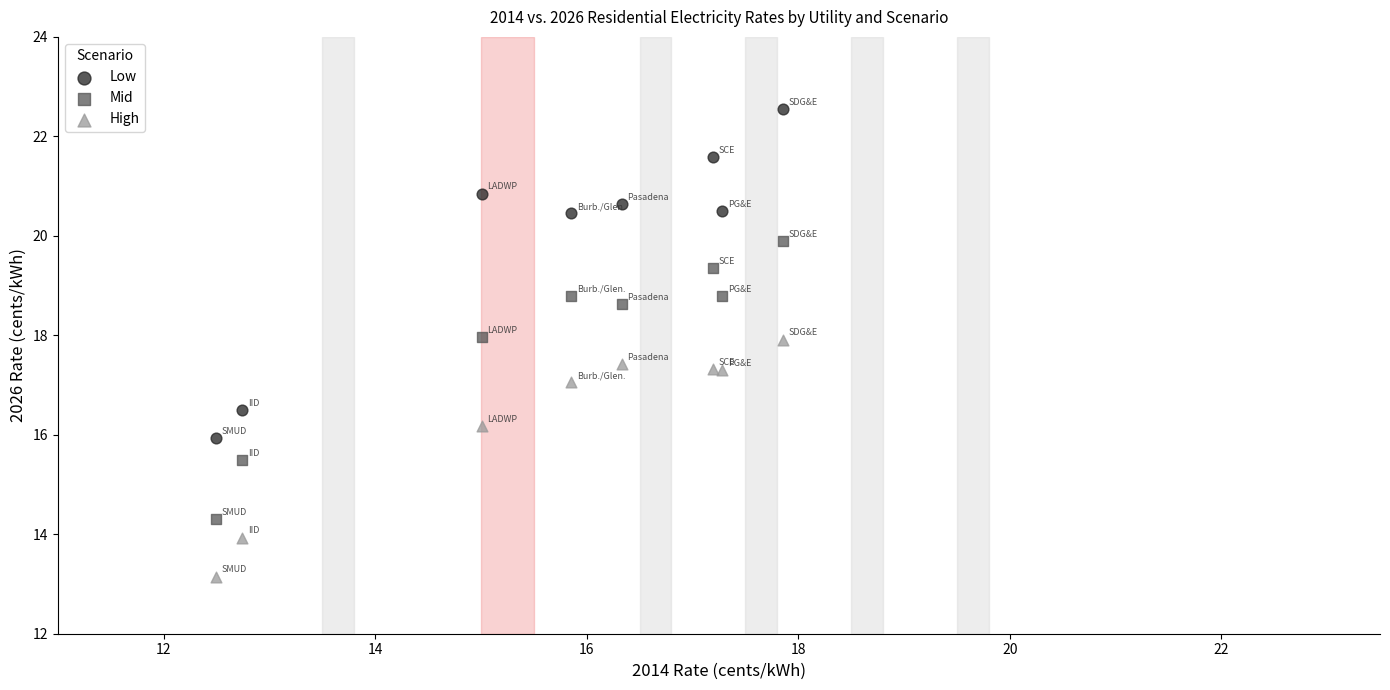

What are all the series names shown in the legend?

Low, Mid, High